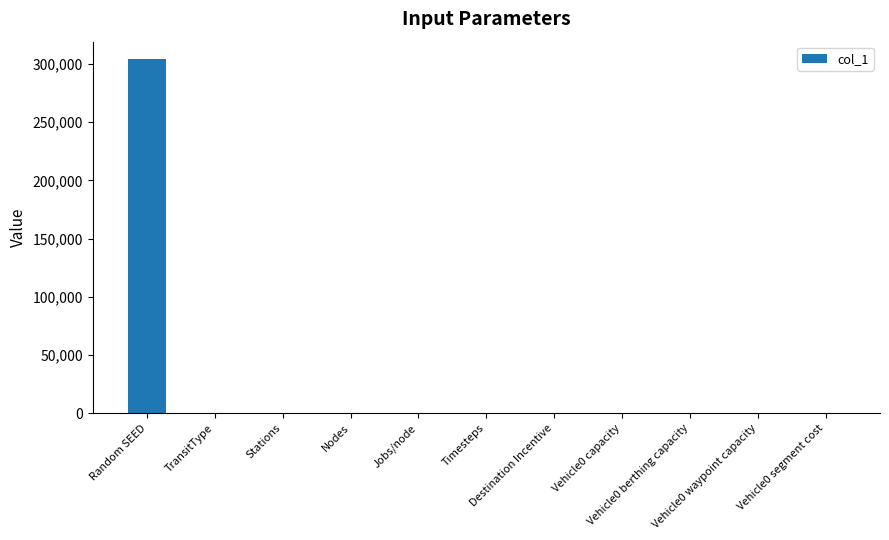

What is the maximum value shown in the chart?

303952.0